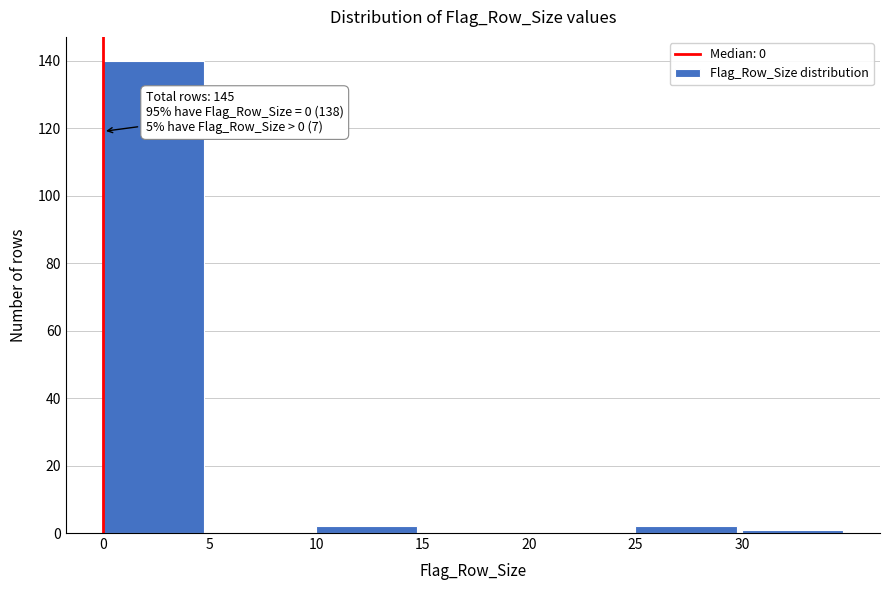

Which range on the x-axis has the tallest bar?

0 to 5